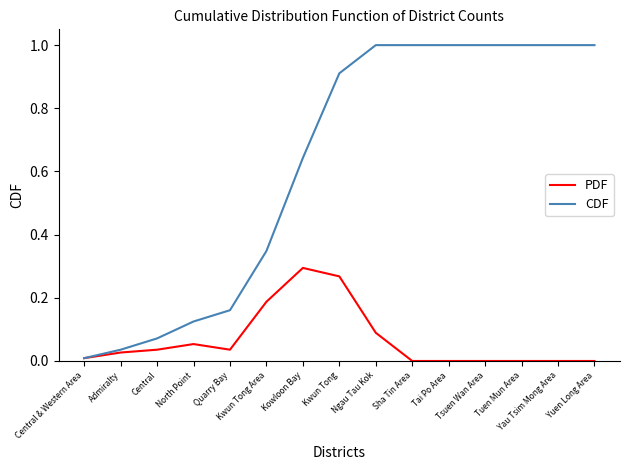

Which series has the largest range (max minus min)?

CDF